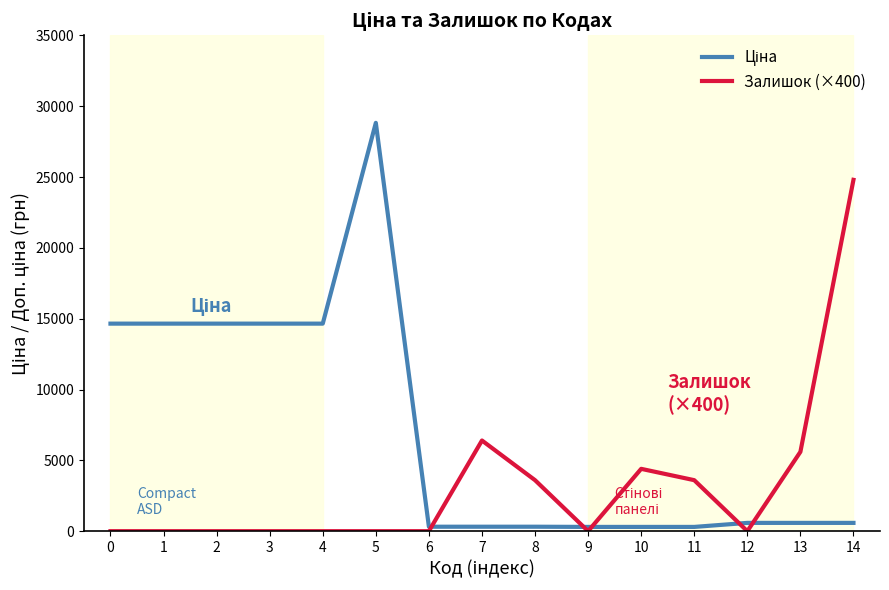

What is the greatest value displayed?

28821.8